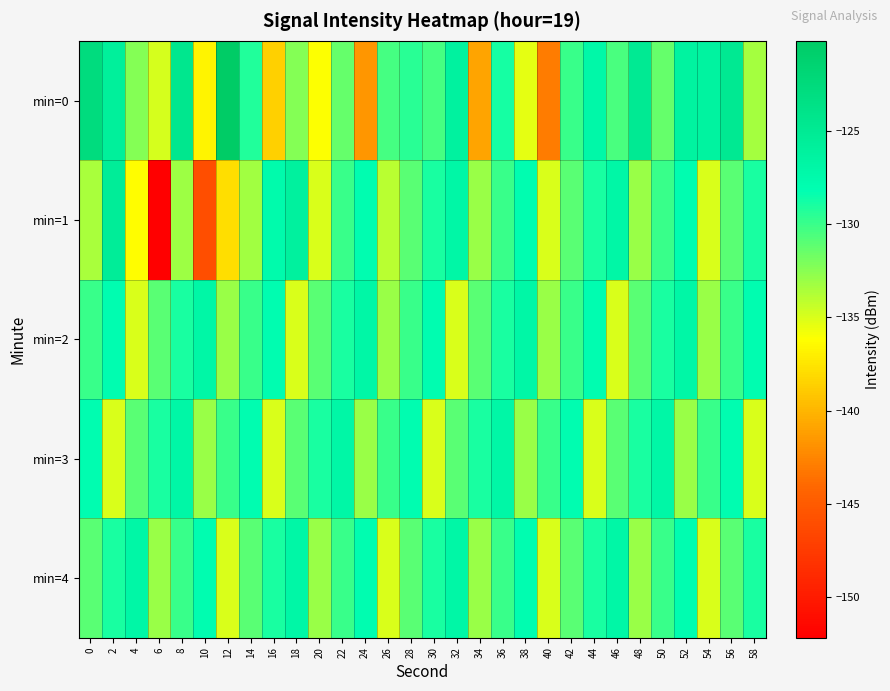

Which has a higher value, 2 or 20?

2